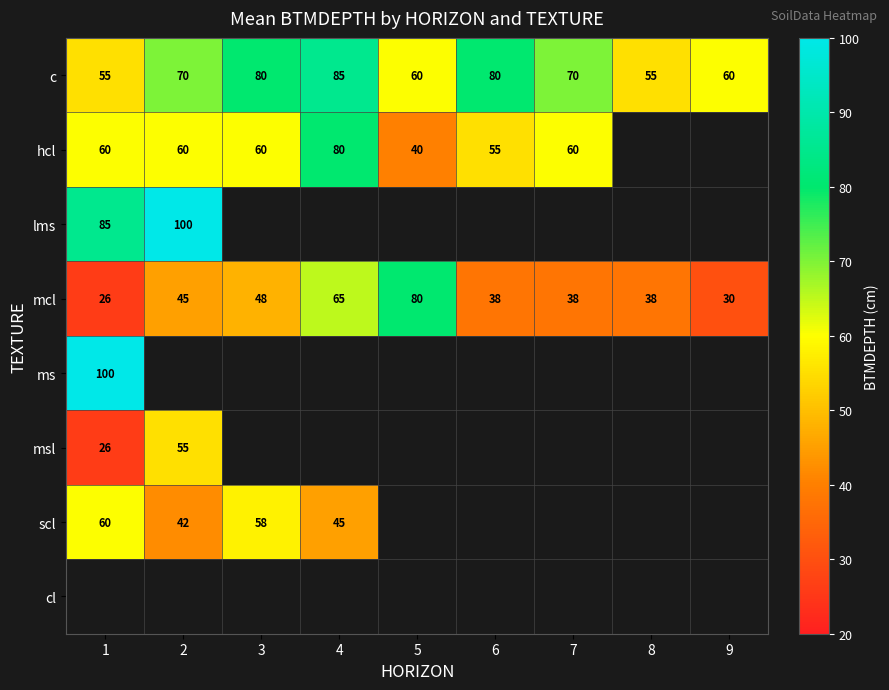

Between 7 and 3, which is larger?

3